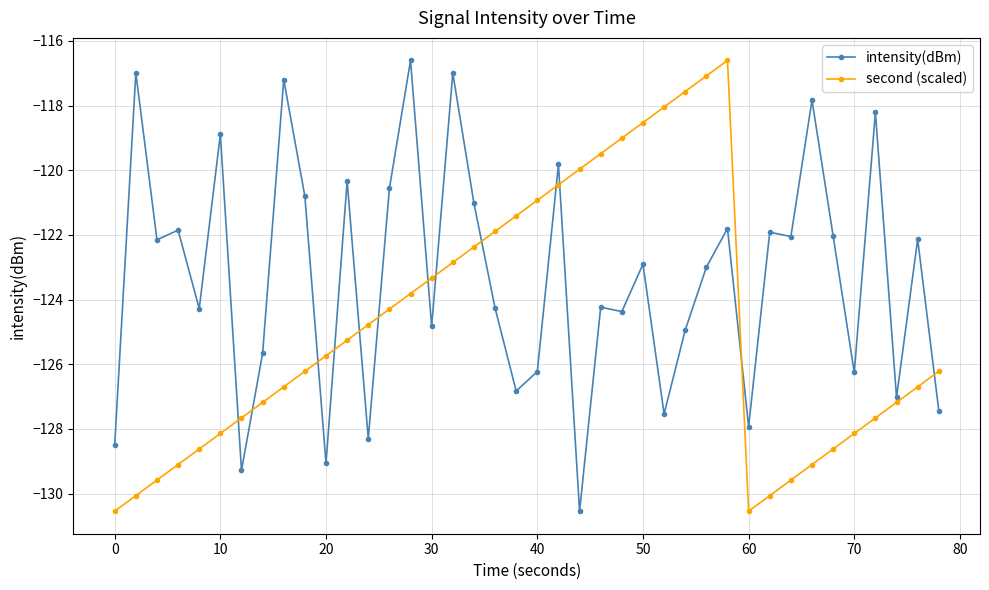

What is the sum of all second (scaled) values?

-4991.0